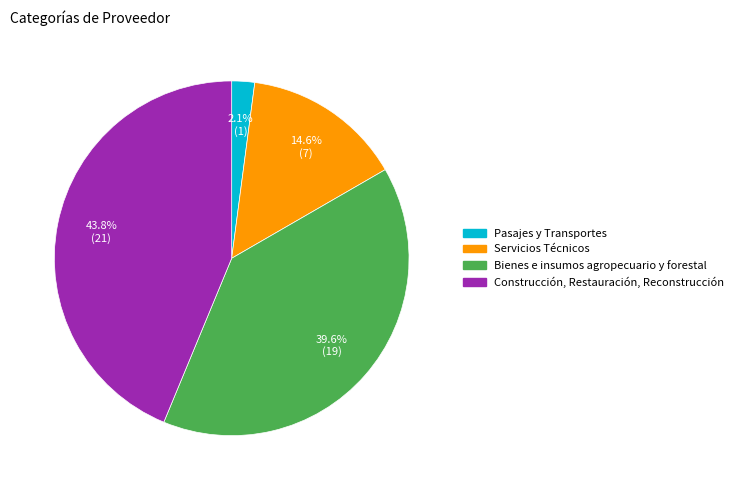

Which has a higher value, Pasajes y Transportes or Servicios Técnicos?

Servicios Técnicos